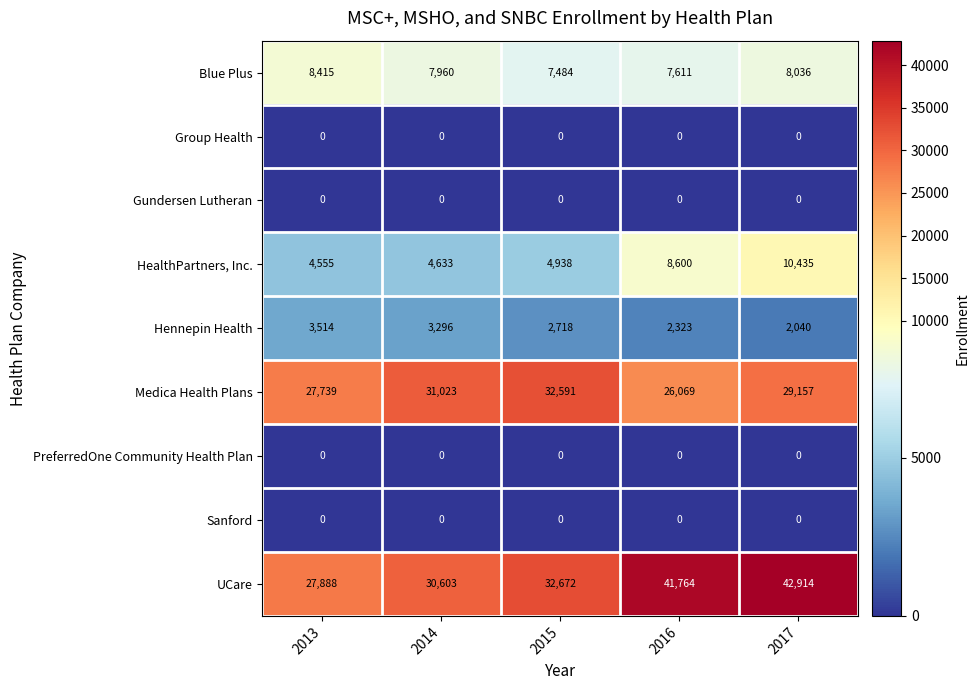

What is the sum of all Medica Health Plans values?

146579